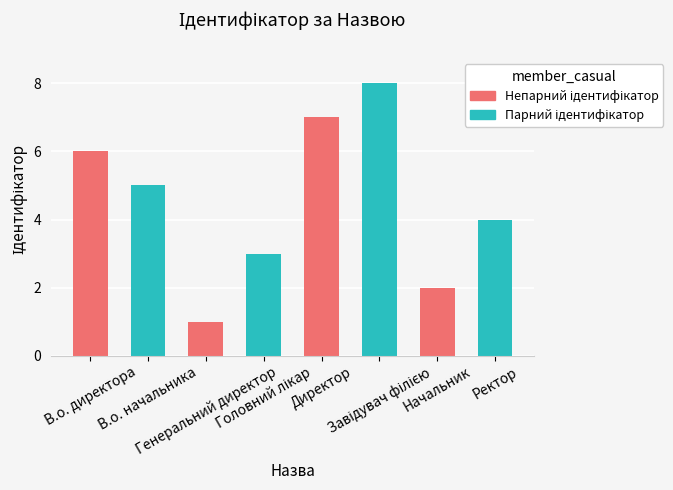

The value at Генеральний директор is 1. True or false?

True